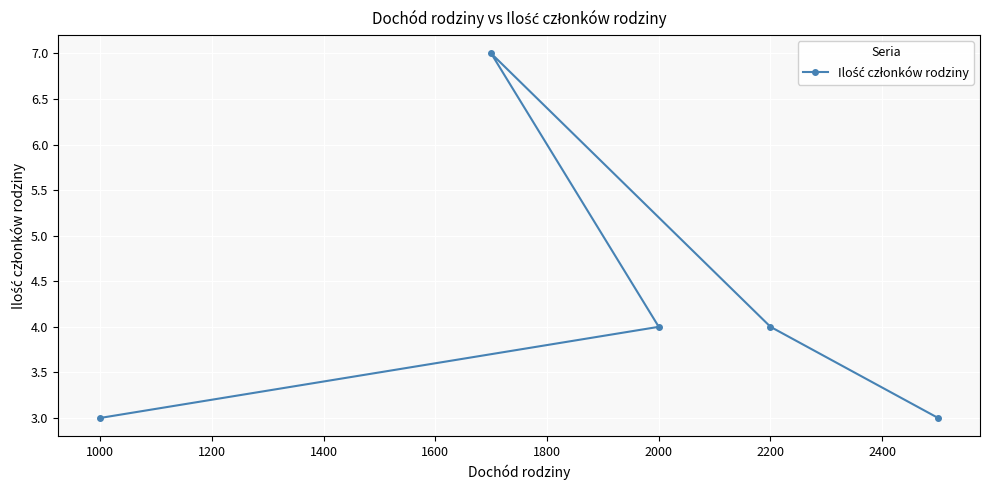

What is the approximate value at 2200?

4